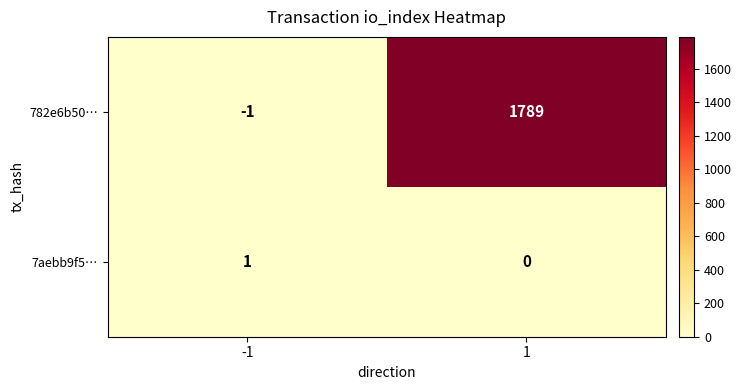

Which series has the largest range (max minus min)?

782e6b50…